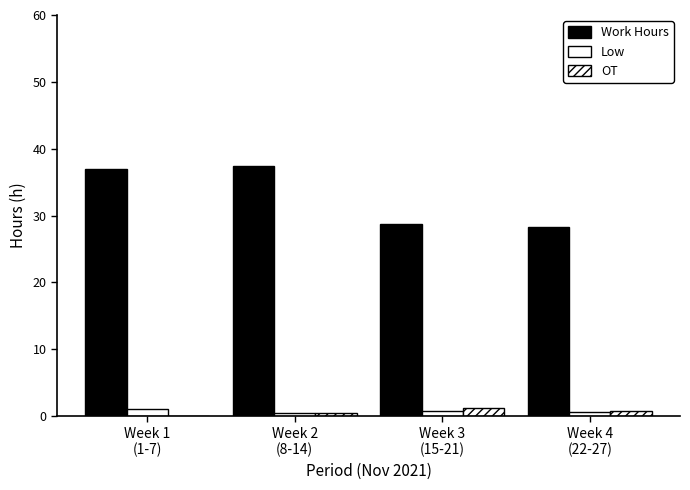

Reading left to right, what are all the values shown in this chart?

Work Hours: 37.0	37.4	28.8	28.2
Low: 1.0	0.5	0.8	0.6
OT: 0.0	0.5	1.2	0.8